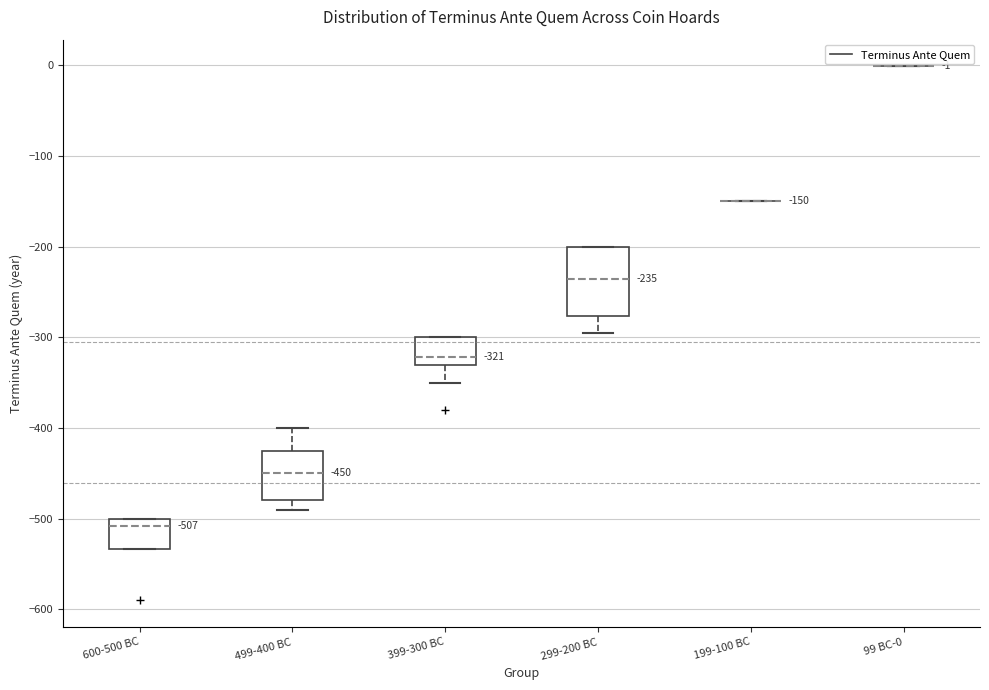

Which box is the tallest, from its lower edge to its upper edge?

299-200 BC